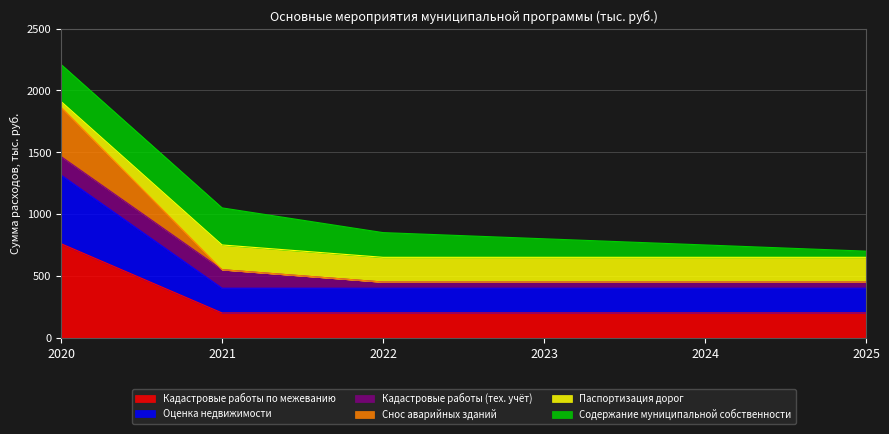

The Паспортизация дорог series shows 304 at 2025. True or false?

False